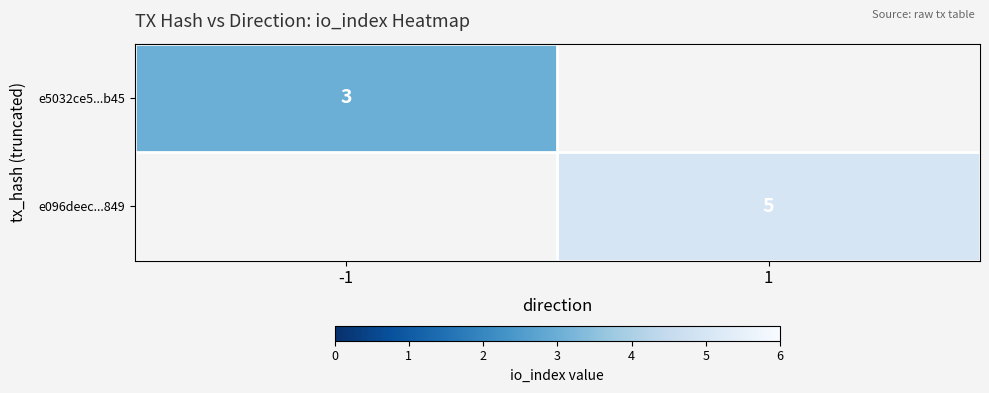

What is the minimum value shown in the chart?

3.0